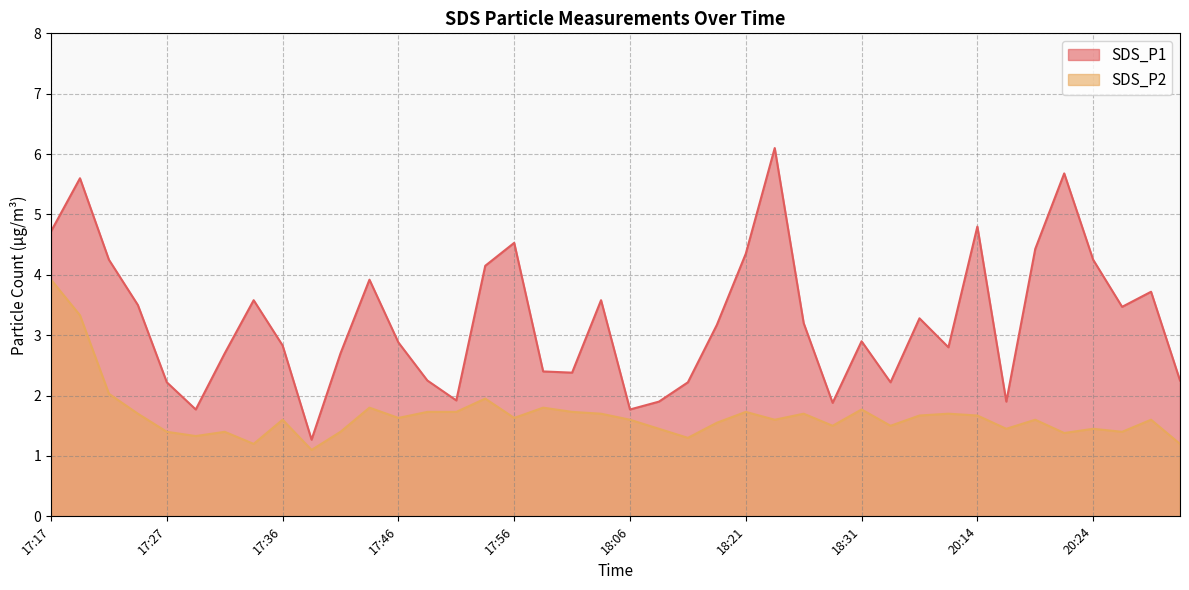

True or false: SDS_P1 and SDS_P2 cross at least once.

False